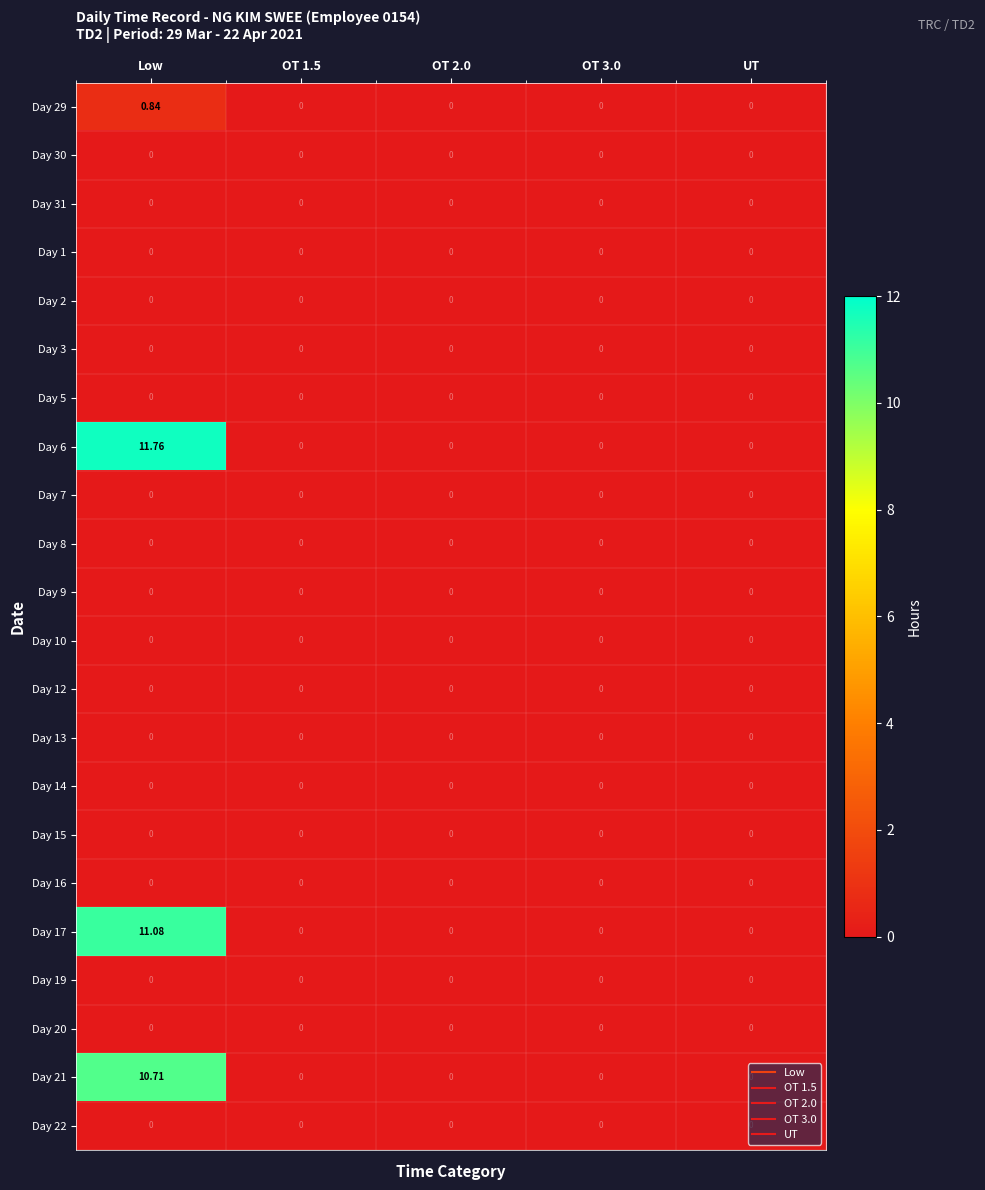

At which category does the chart reach its peak across all series?

Low